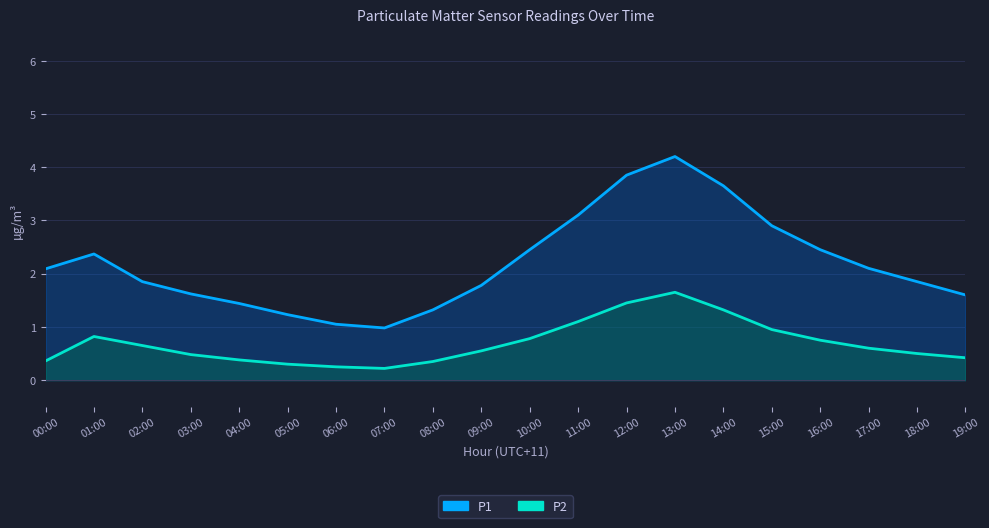

At which category does P1 reach its first local valley?

07:00